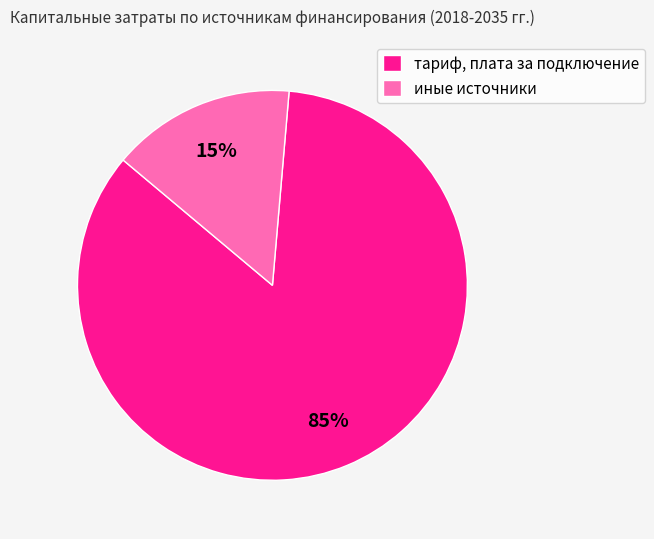

What is the smallest slice in the pie chart?

иные источники